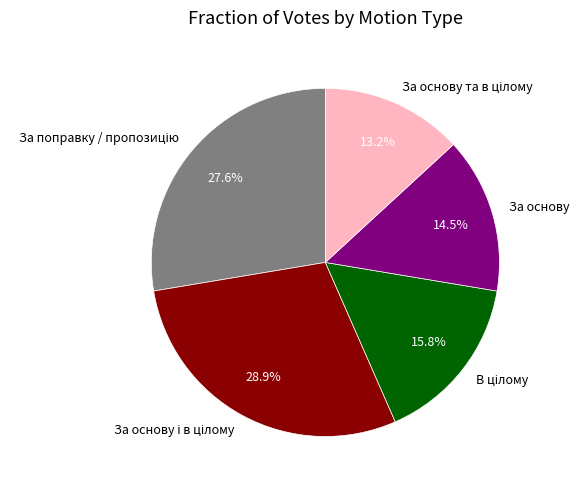

What percentage is NOT represented by За основу?

85.5%